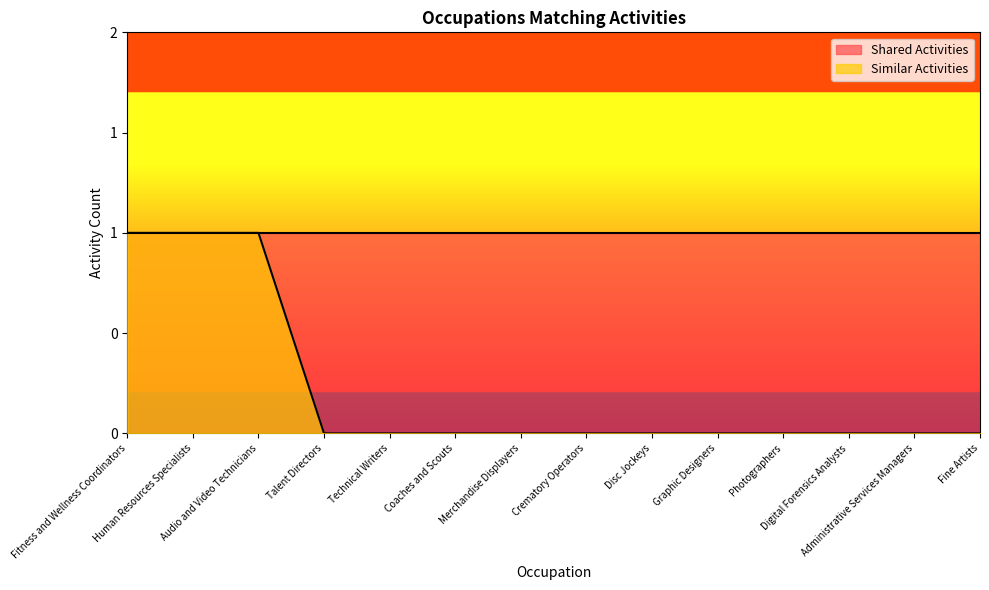

Rank the categories by value from lowest to highest.

Talent Directors, Technical Writers, Coaches and Scouts, Merchandise Displayers, Crematory Operators, Disc Jockeys, Graphic Designers, Photographers, Digital Forensics Analysts, Administrative Services Managers, Fine Artists, Fitness and Wellness Coordinators, Human Resources Specialists, Audio and Video Technicians